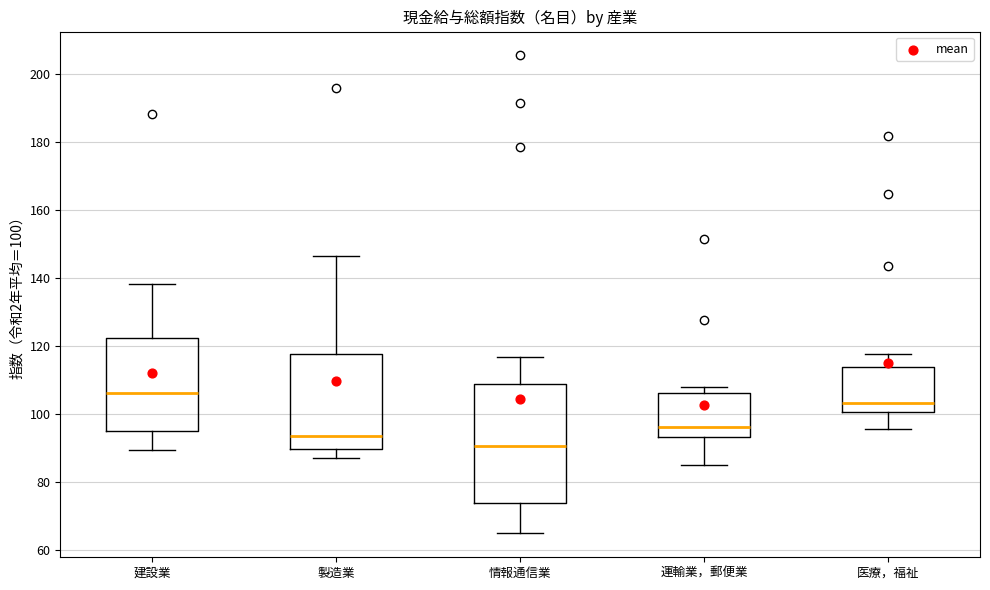

Reading left to right, transcribe this box plot: for each box, give where its median line is, the range the box spans, and where its two whiskers end, as read against the y-axis. The values are not printed on the chart, so give them approximately, as read against the axis.

建設業: median 106, box 96 to 122, whiskers 90 to 138
製造業: median 94, box 90 to 118, whiskers 88 to 146
情報通信業: median 90, box 74 to 108, whiskers 66 to 116
運輸業，郵便業: median 96, box 94 to 106, whiskers 86 to 108
医療，福祉: median 104, box 100 to 114, whiskers 96 to 118